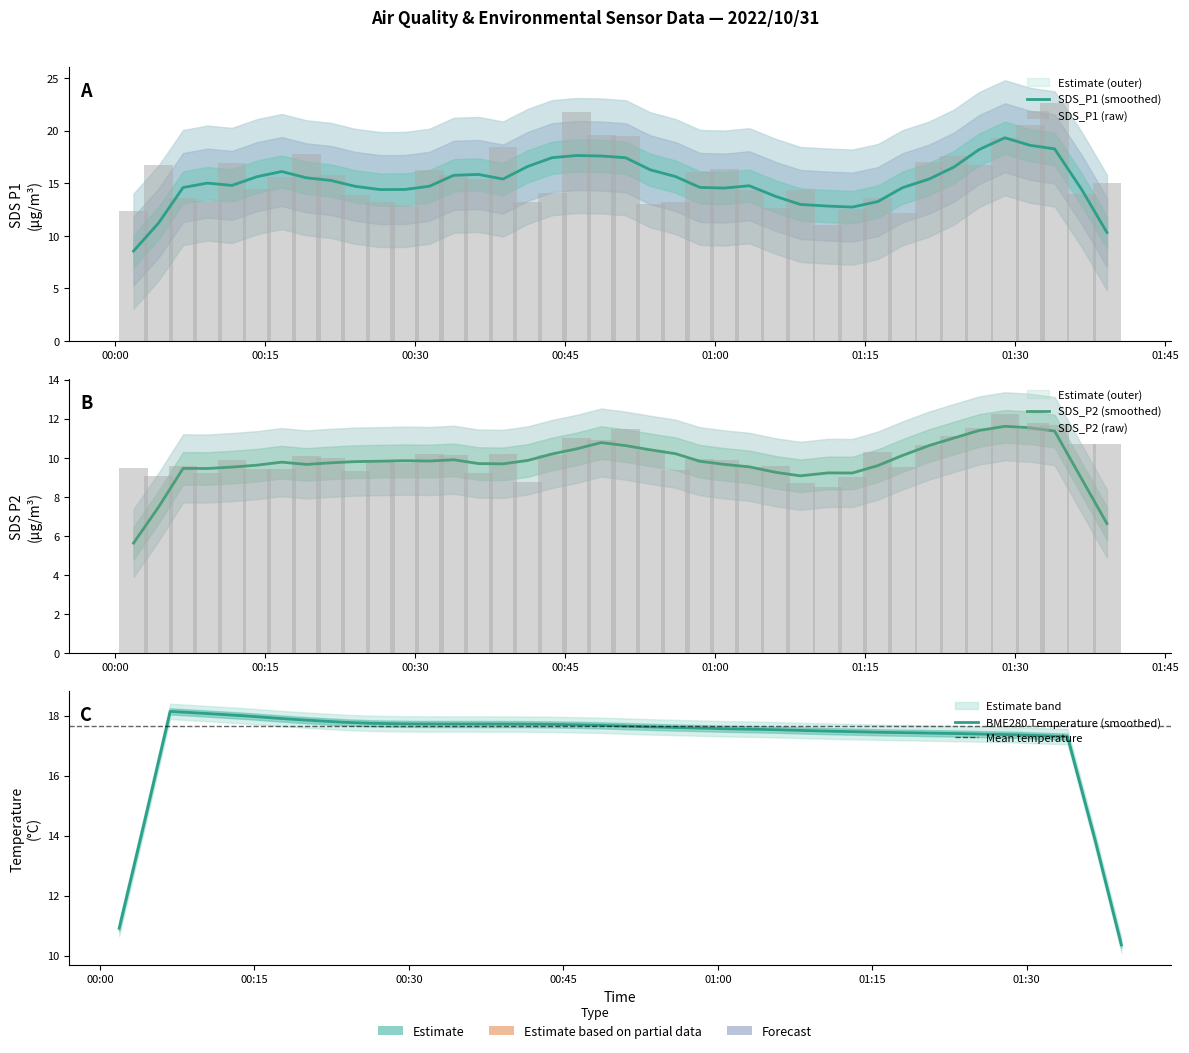

How many bars are there in total?

80